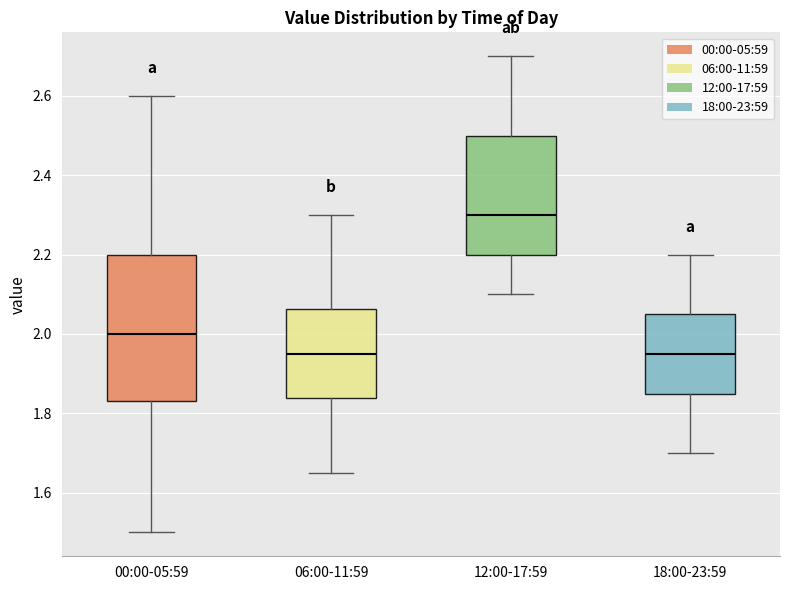

Where does the upper whisker of the box for 06:00-11:59 end on the y-axis? The values are not printed on the chart, so give them approximately, as read against the axis.

2.30